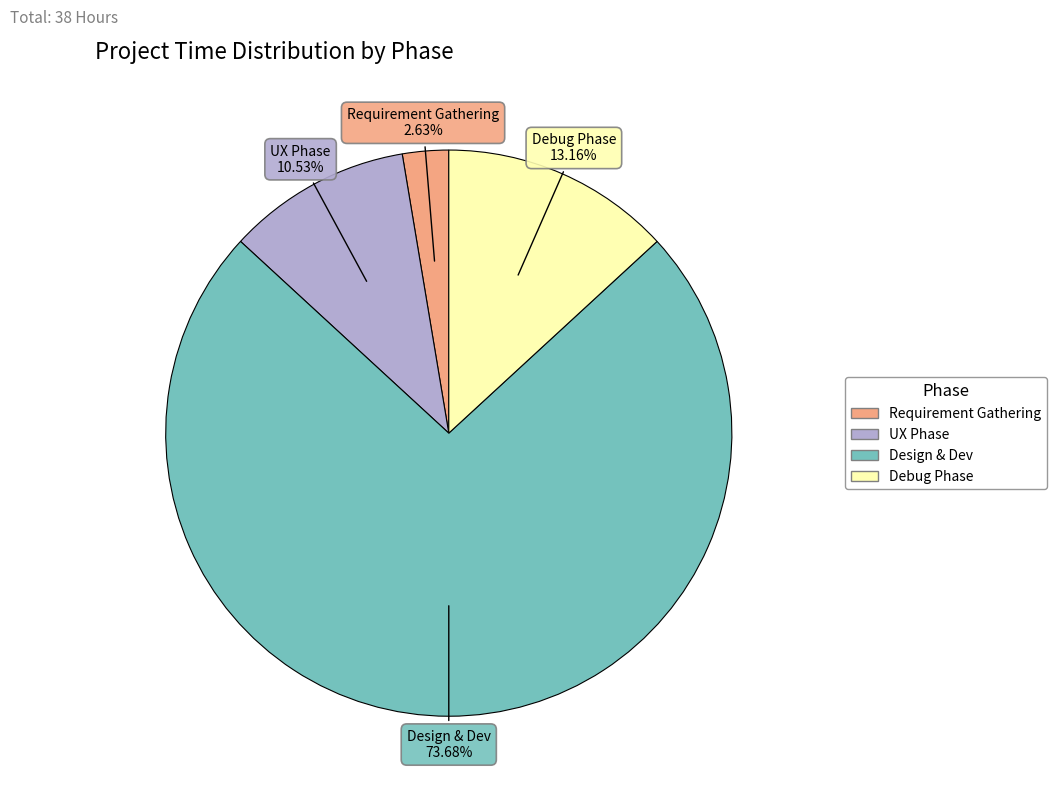

How many segments does this pie chart have?

4